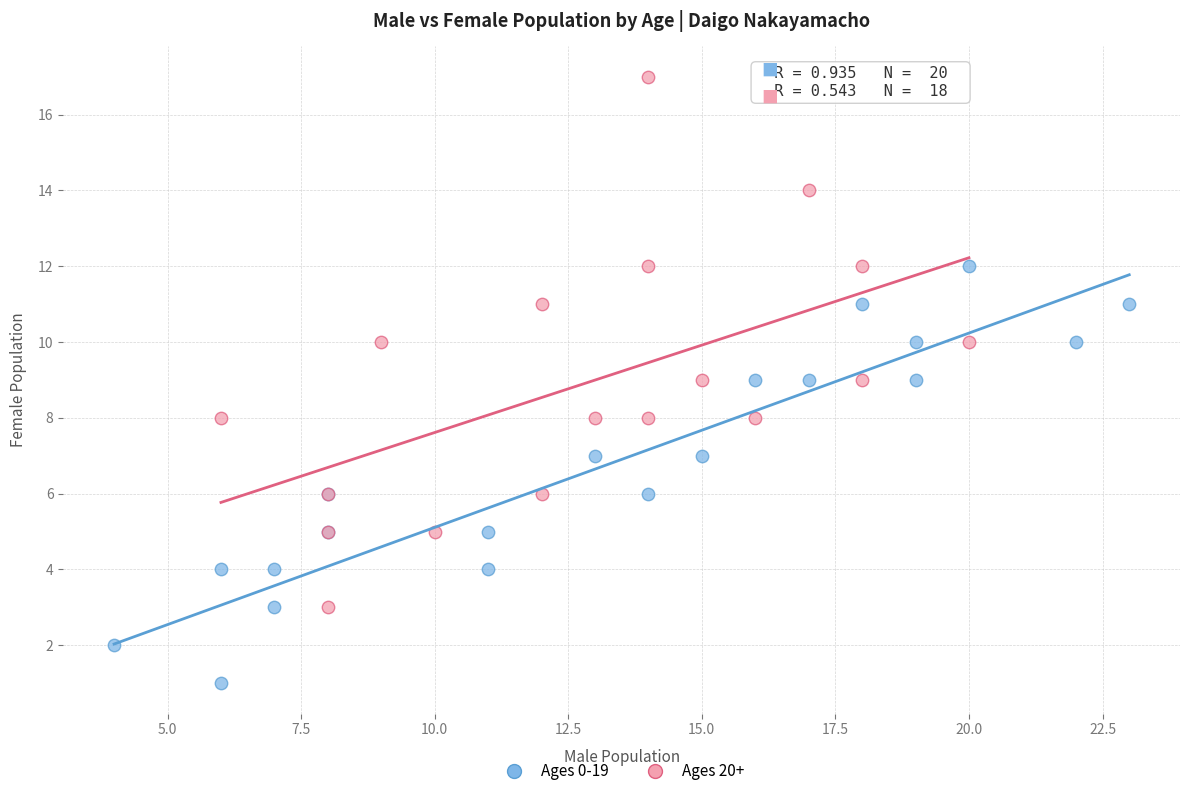

Which series reaches the minimum Y coordinate?

Ages 0-19